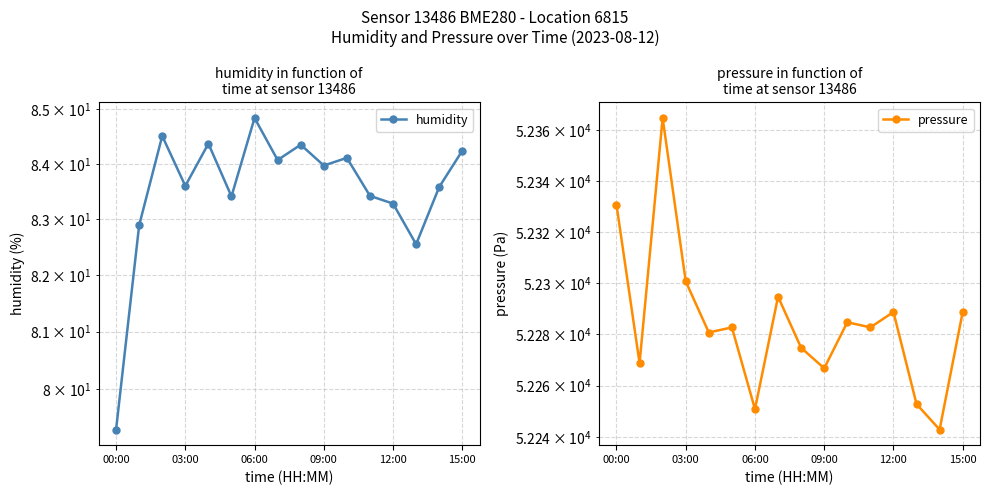

True or false: humidity and pressure cross at least once.

False